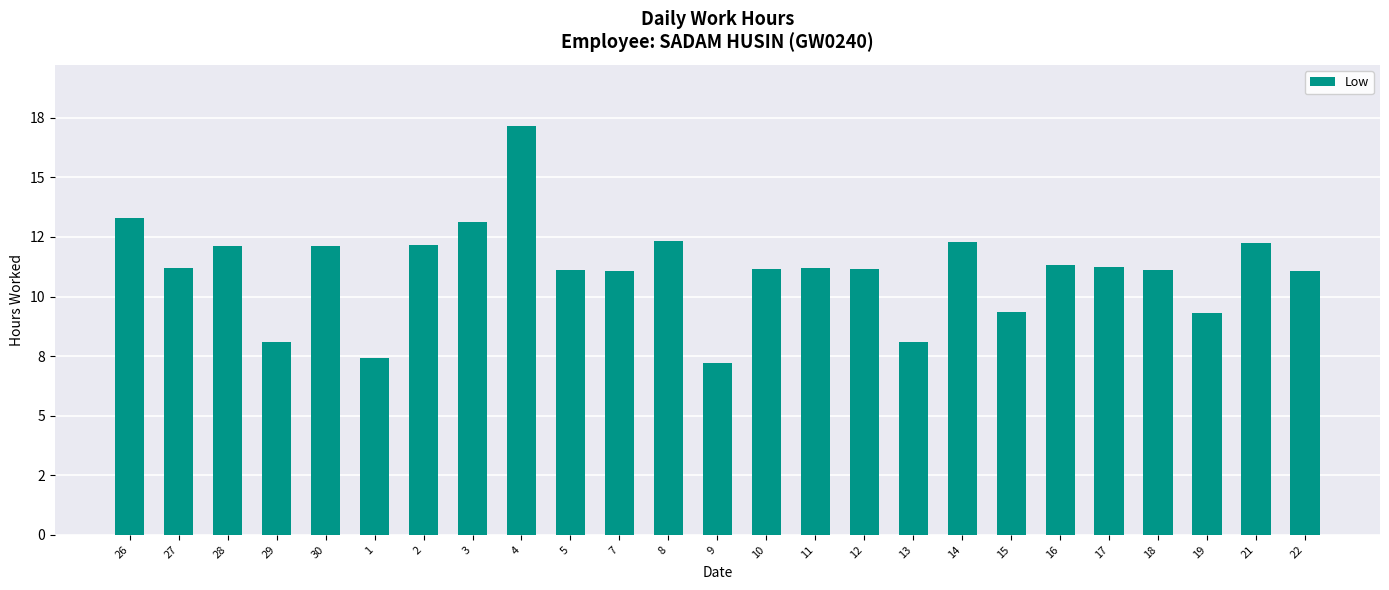

Reading left to right, list all the values displayed in this chart.

13.3	11.2	12.1	8.1	12.1	7.4	12.2	13.1	17.1	11.1	11.1	12.3	7.2	11.2	11.2	11.2	8.1	12.3	9.4	11.3	11.2	11.1	9.3	12.2	11.1